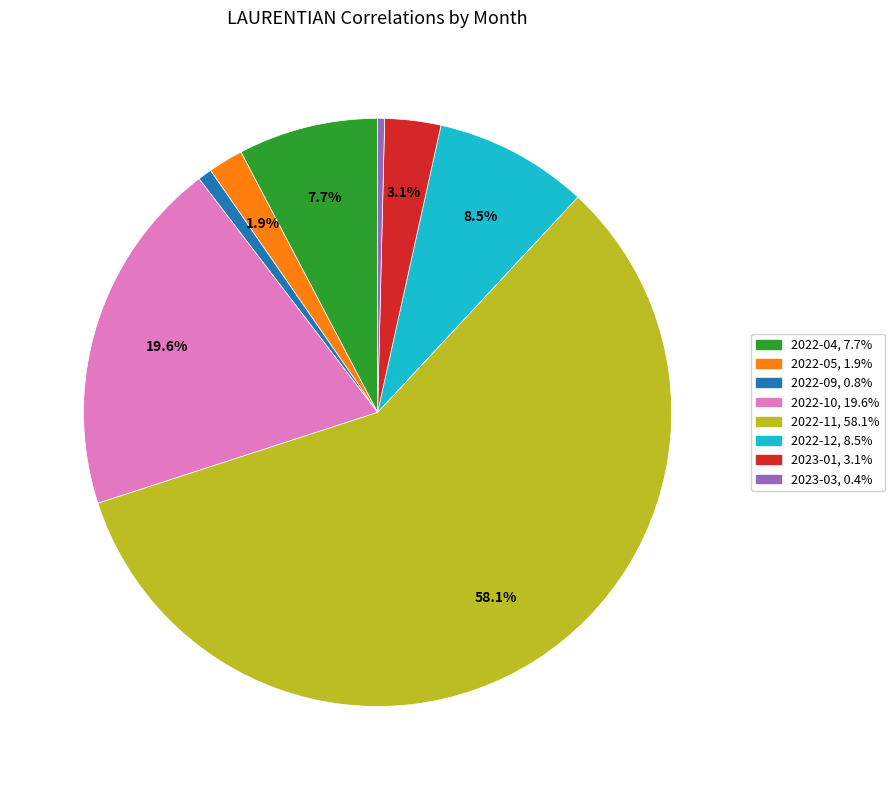

Does any single category account for the majority?

Yes